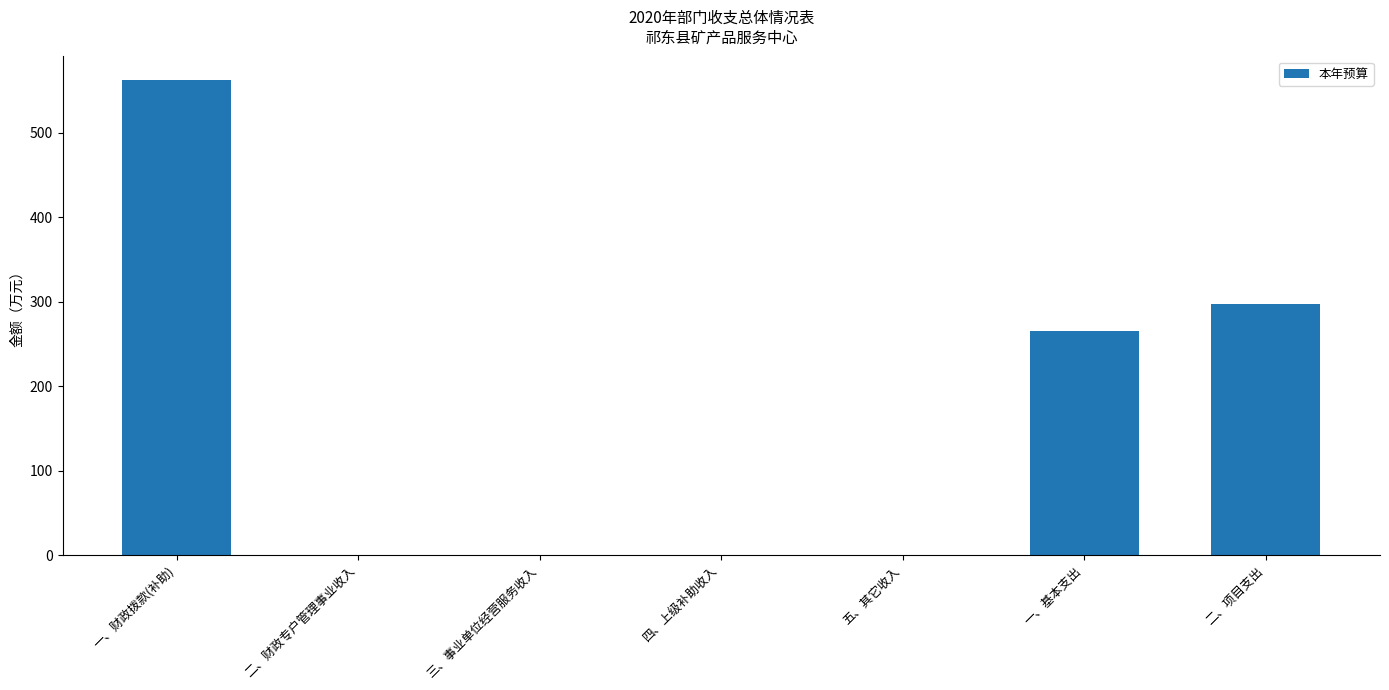

What is the change in value from 一、财政拨款(补助) to 一、基本支出?

-296.8